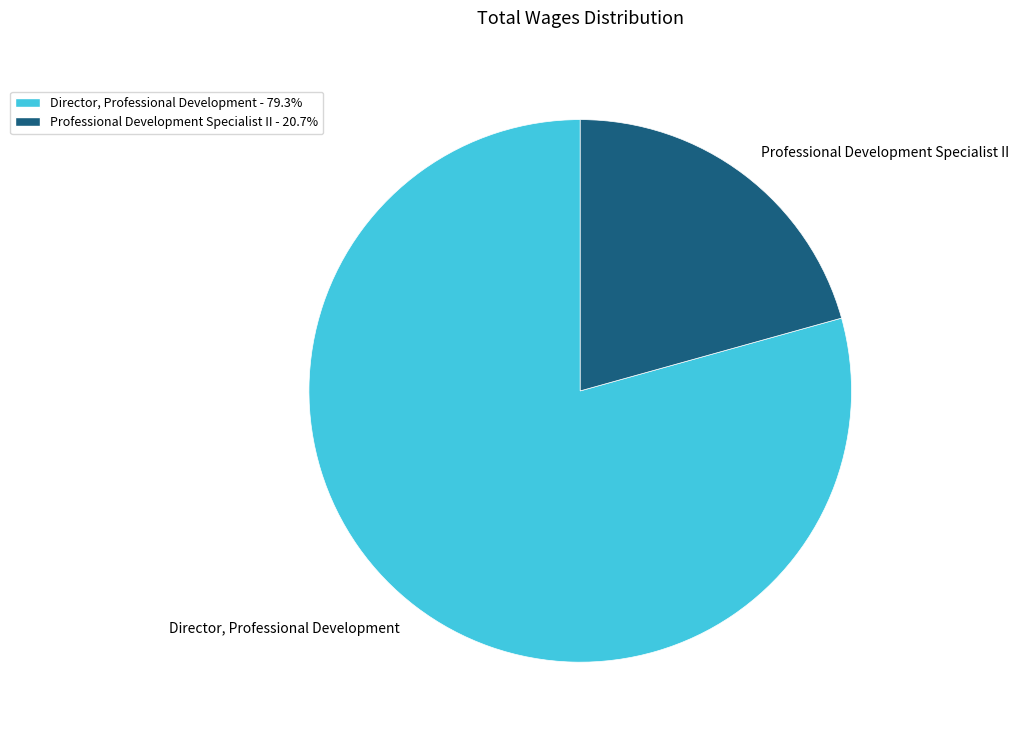

Between Director, Professional Development and Professional Development Specialist II, which is larger?

Director, Professional Development